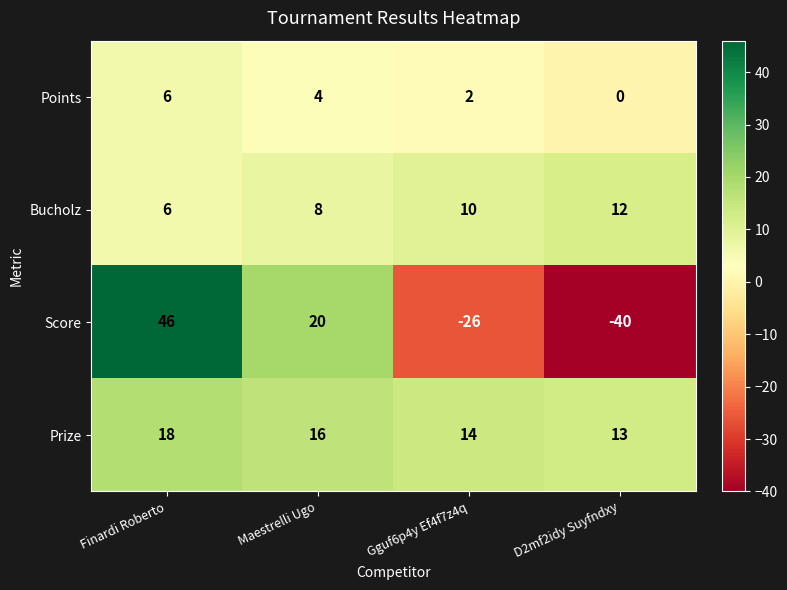

At which label does Prize first exceed 16?

Finardi Roberto